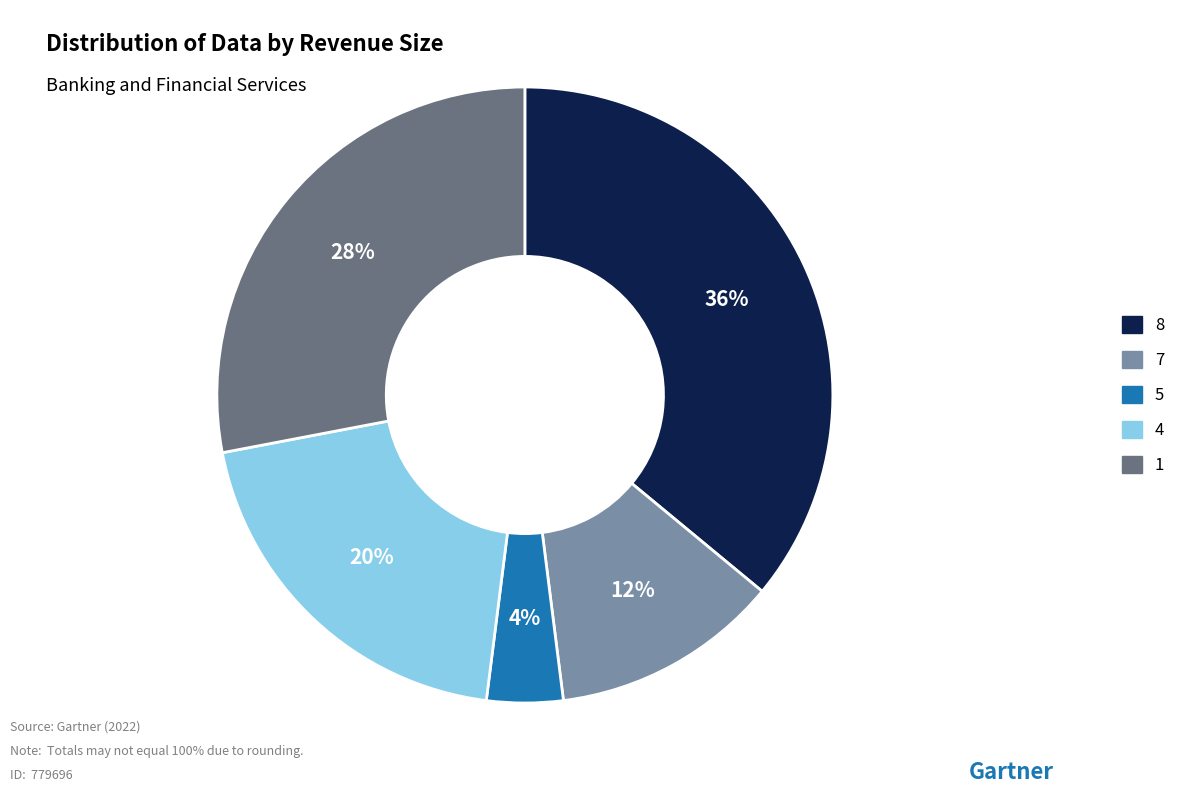

Is there any slice that represents more than half of the pie?

No